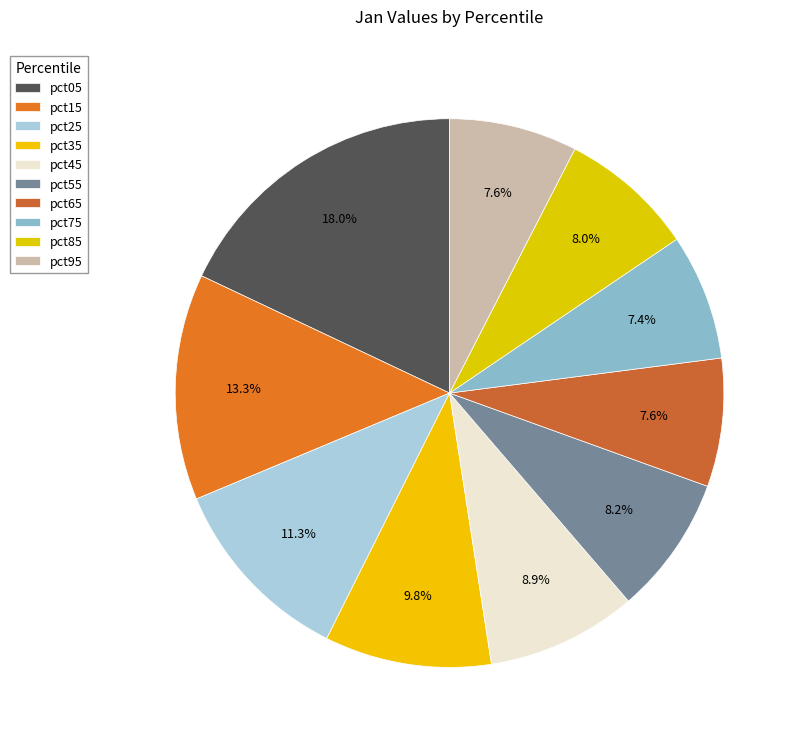

Is it true that pct95 is 1% of the pie?

False